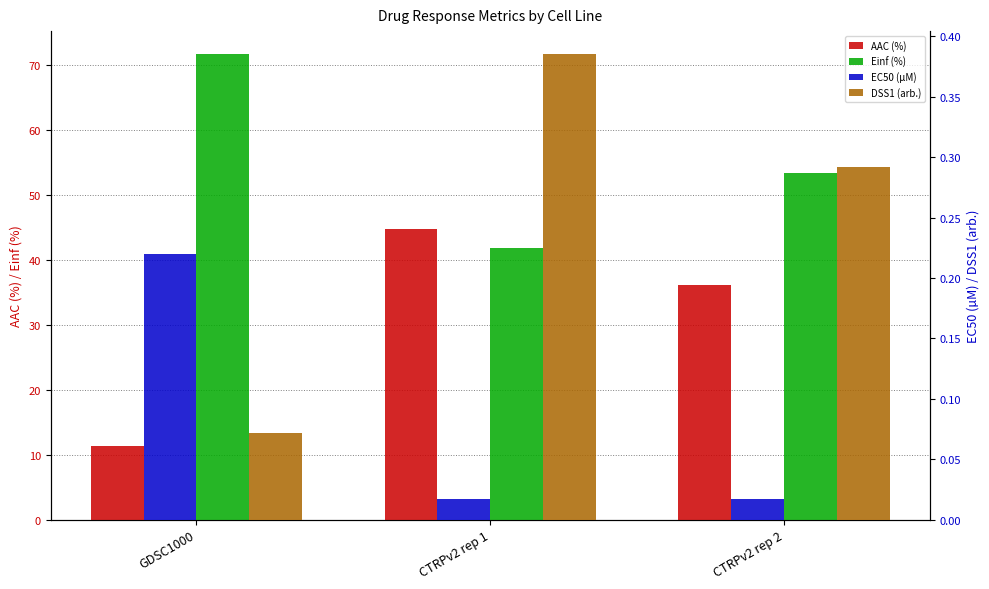

Is it true that AAC (%) equals 44.7 at CTRPv2 rep 1?

True